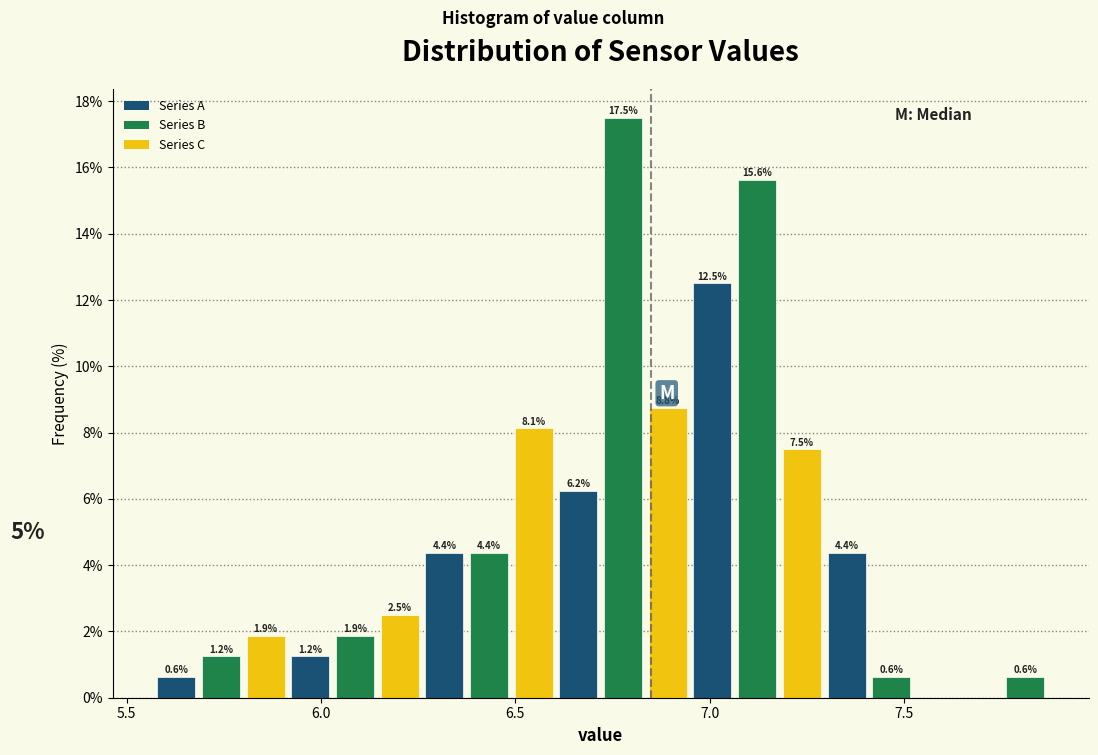

Read against the x-axis, roughly where is the centre of the tallest bar?

6.80